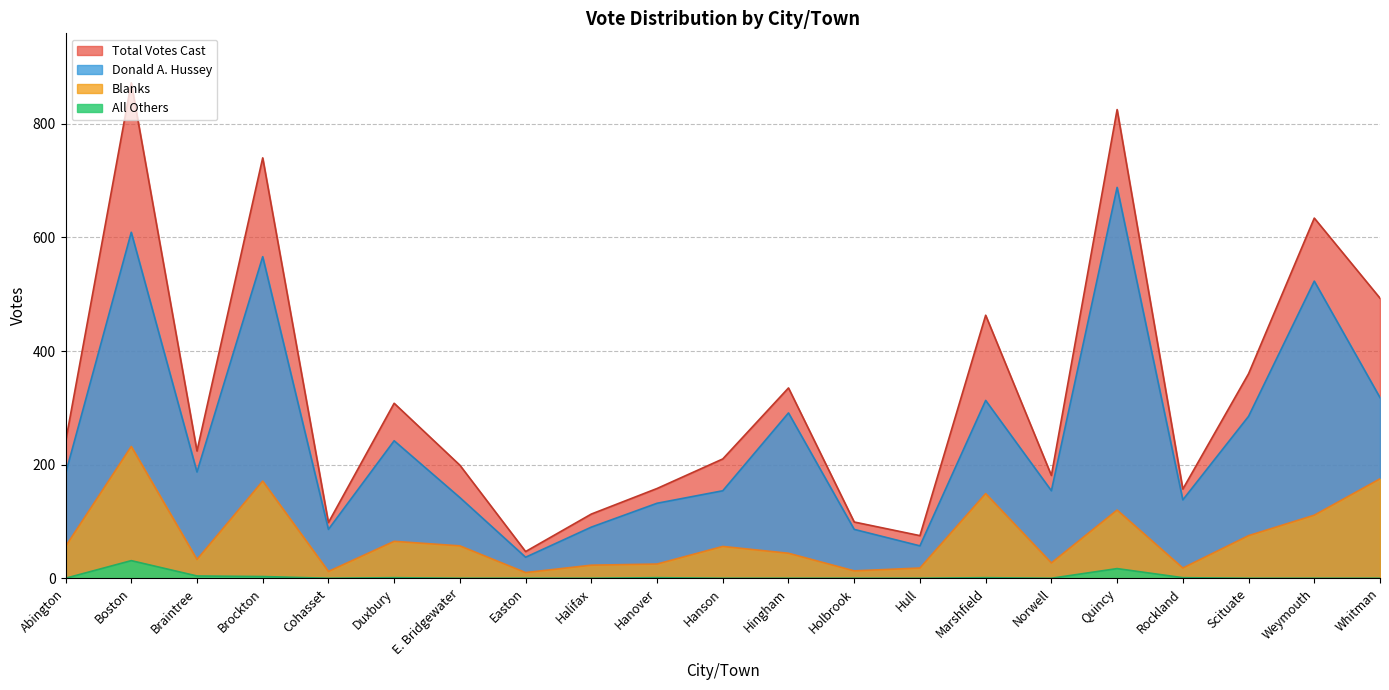

What is the difference between the second highest and minimum values in the All Others series?

17